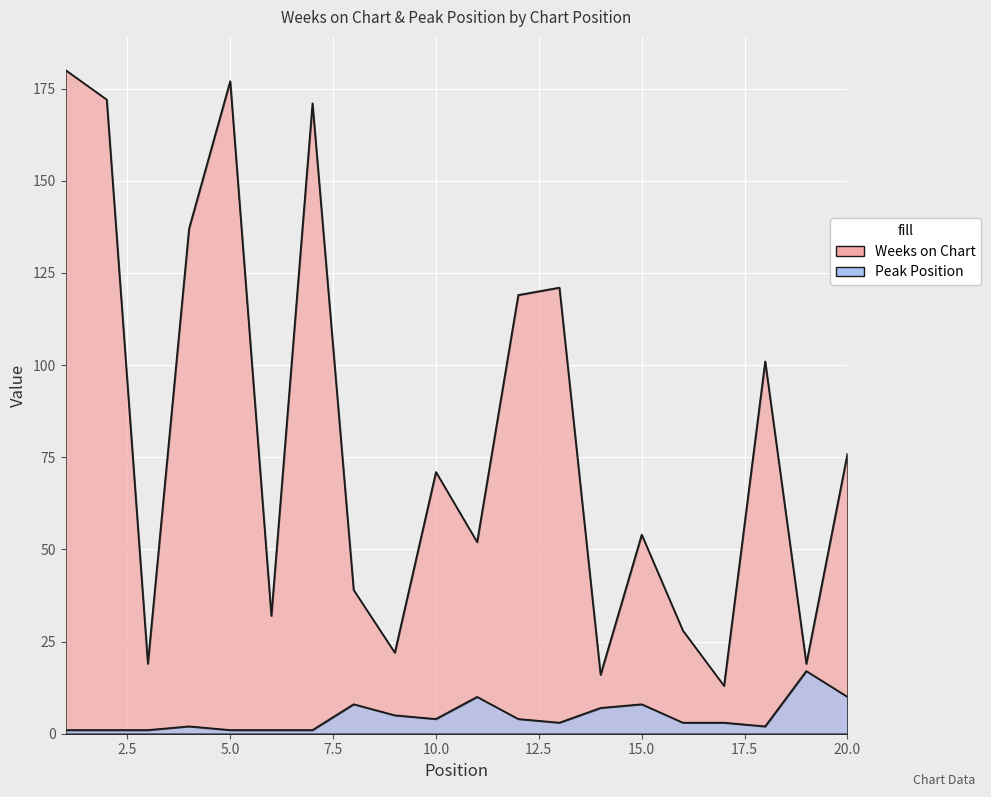

How many distinct data groups are displayed?

2